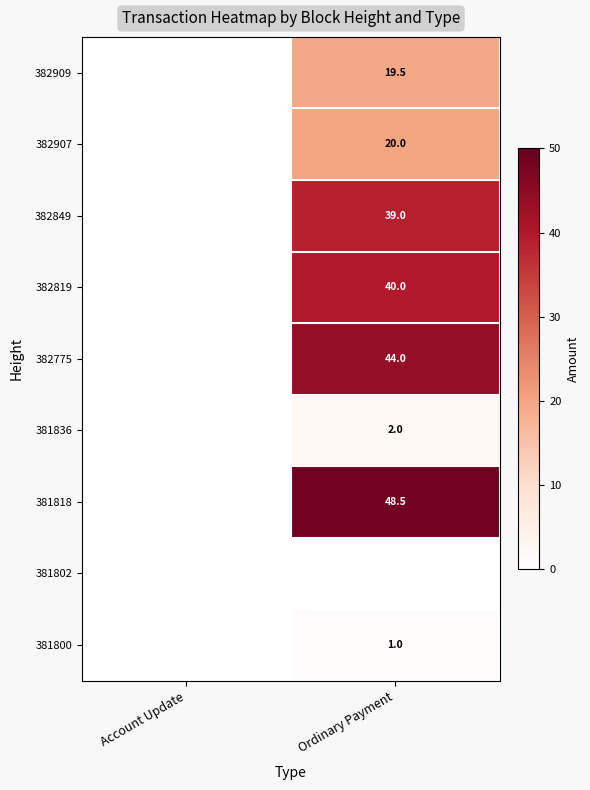

The value of 382775 at Ordinary Payment is 16.9. True or false?

False